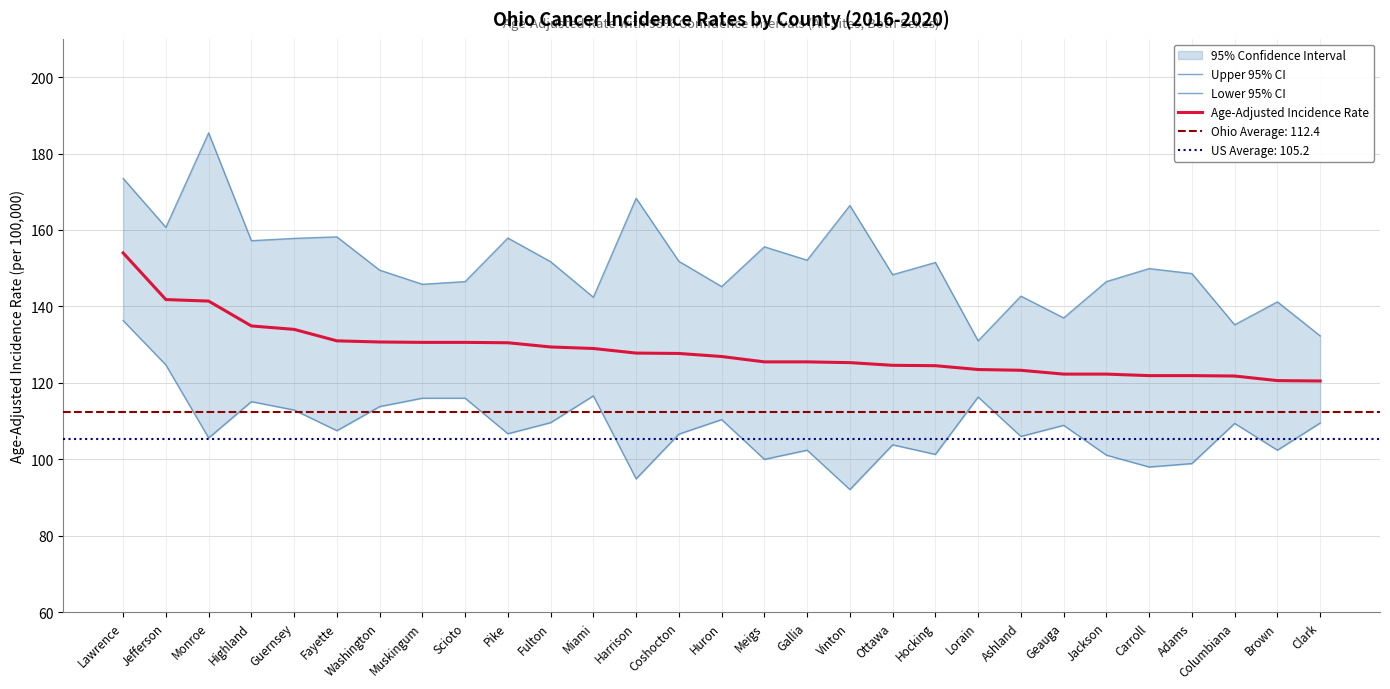

Reading left to right, transcribe all the data shown in this chart.

Upper 95% CI: 173.5	160.7	185.4	157.2	157.8	158.2	149.5	145.8	146.5	157.9	151.7	142.4	168.3	151.8	145.2	155.6	152.1	166.4	148.3	151.5	131.0	142.7	137.0	146.5	149.9	148.6	135.2	141.2	132.3
Lower 95% CI: 136.3	124.7	105.6	115.1	112.9	107.5	113.8	116.0	116.0	106.7	109.6	116.6	94.9	106.6	110.4	100.0	102.4	92.1	103.8	101.3	116.3	106.0	108.9	101.1	98.0	98.9	109.4	102.4	109.5
Age-Adjusted Incidence Rate: 154.0	141.8	141.4	134.9	134.0	131.0	130.7	130.6	130.6	130.5	129.4	129.0	127.8	127.7	126.9	125.5	125.5	125.3	124.6	124.5	123.5	123.3	122.3	122.3	121.9	121.9	121.8	120.6	120.5